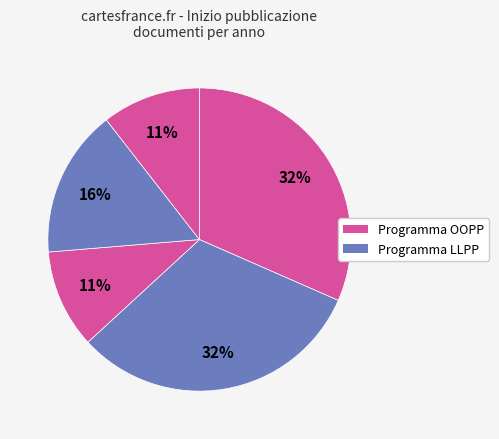

How many segments does this pie chart have?

5